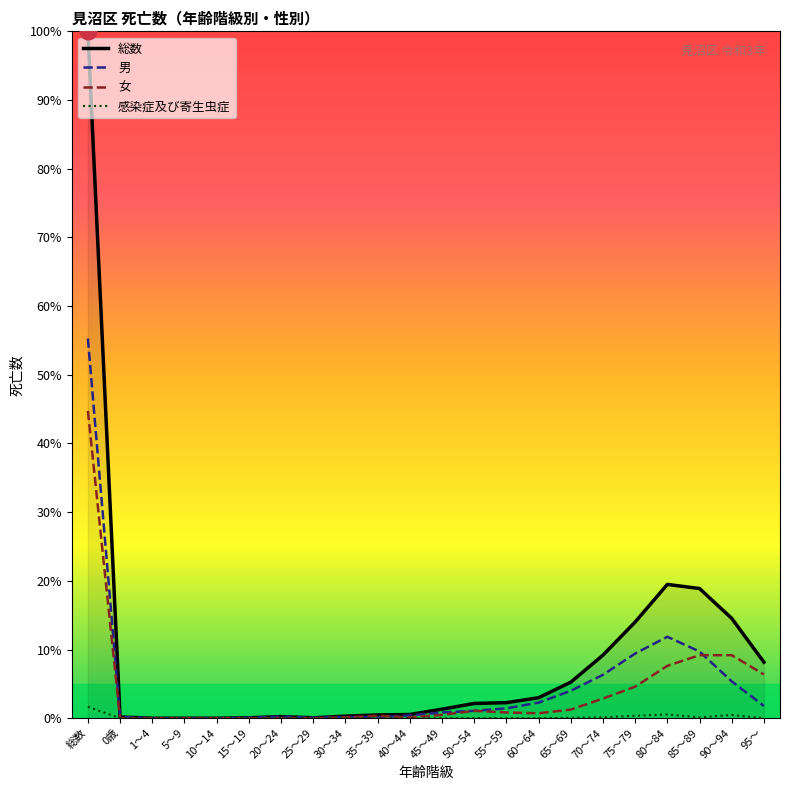

Is this an area chart (filled region under the line)?

No